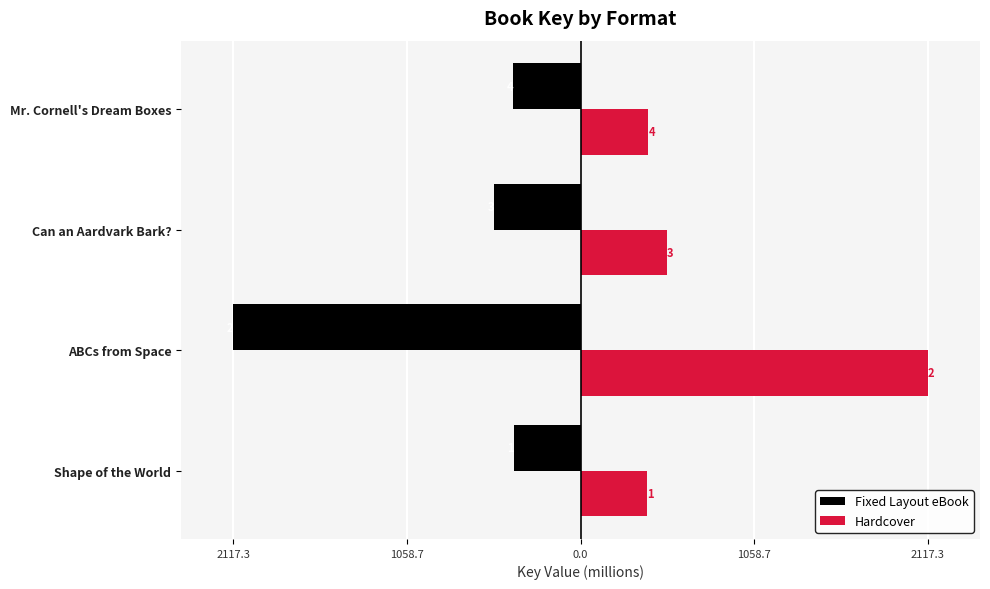

How many bars are there in total?

8